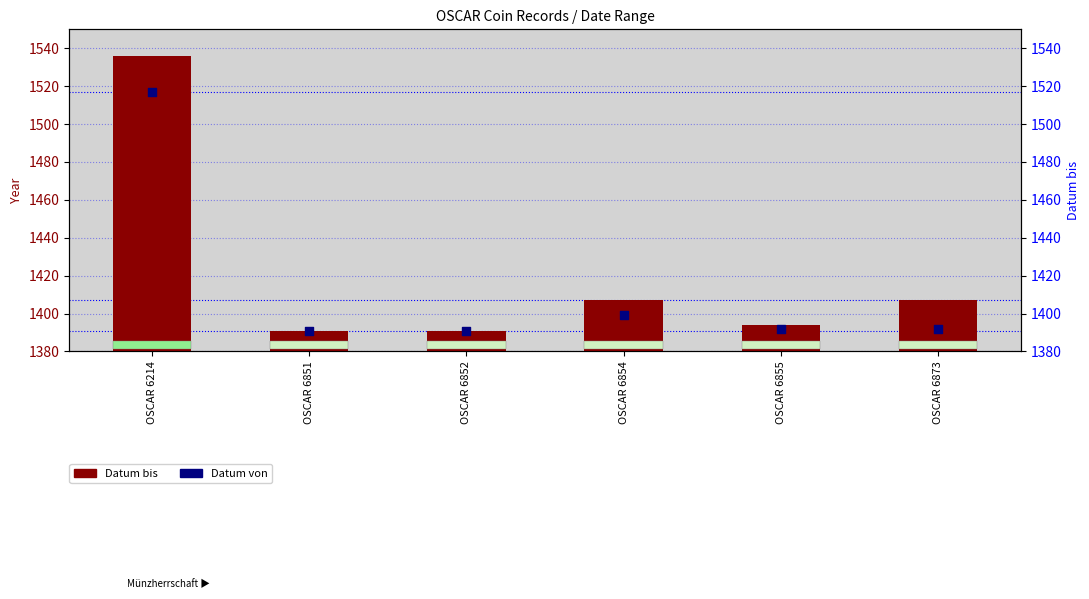

Which series reaches the minimum Y coordinate?

Datum bis